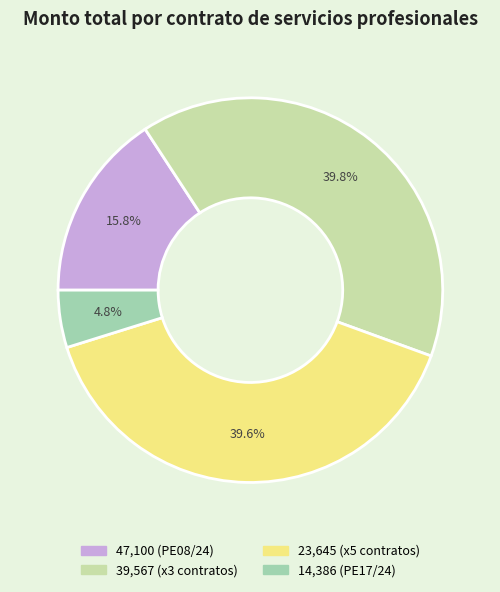

Which has a higher value, 39,567 (x3 contratos) or 47,100 (PE08/24)?

39,567 (x3 contratos)